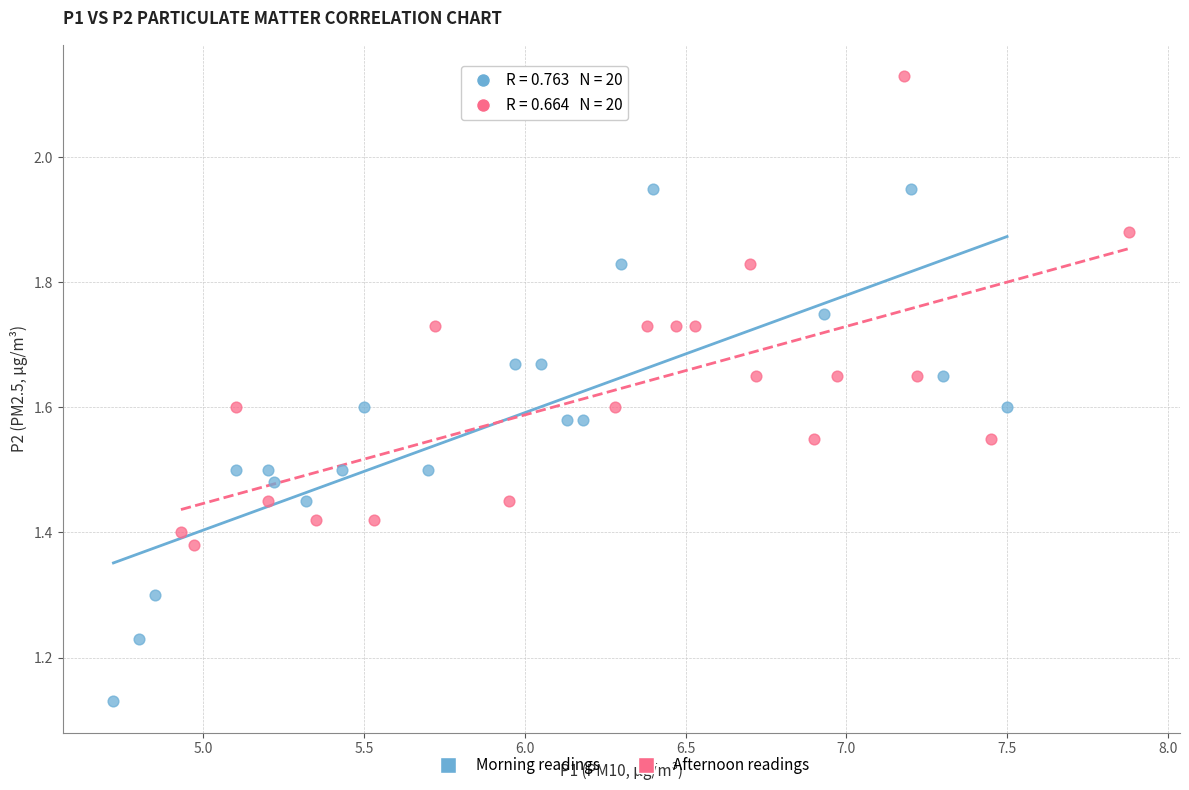

Which series has the largest Y range (max minus min)?

Morning readings